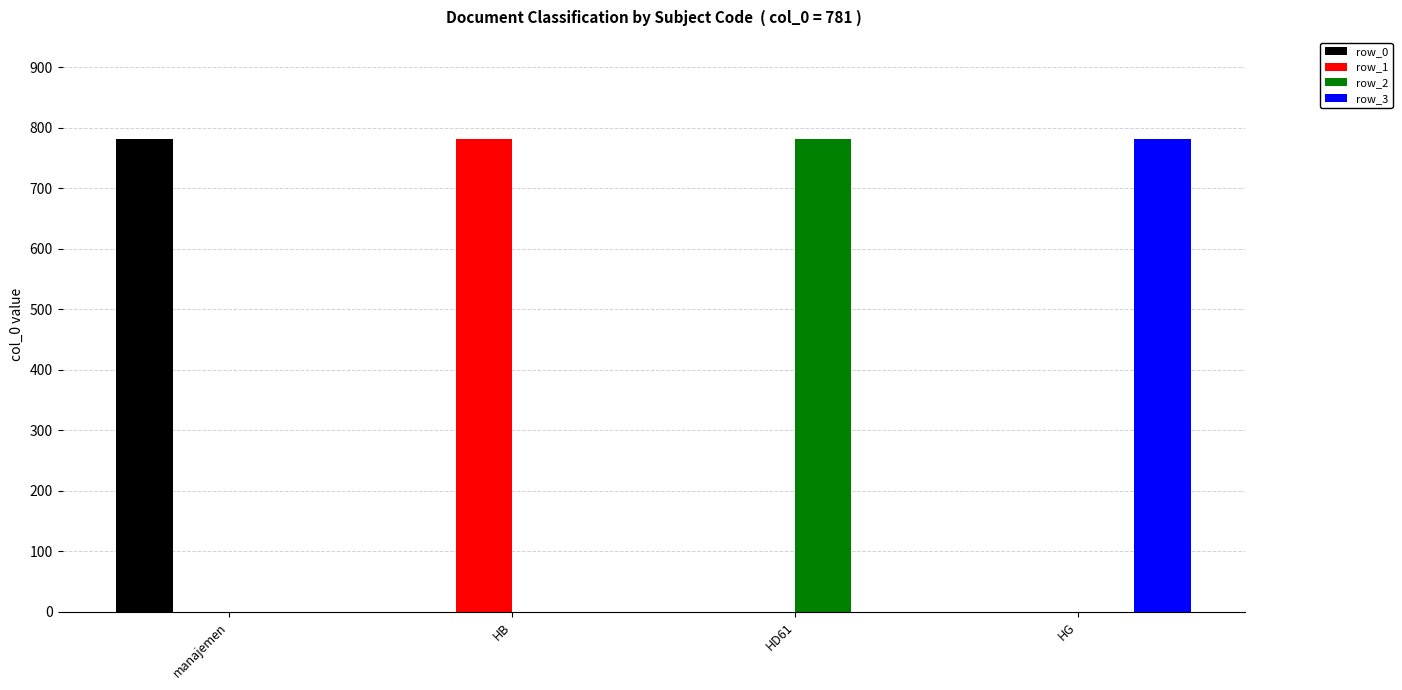

Reading left to right, transcribe all the data shown in this chart.

row_0: manajemen=781	HB=0	HD61=0	HG=0
row_1: manajemen=0	HB=781	HD61=0	HG=0
row_2: manajemen=0	HB=0	HD61=781	HG=0
row_3: manajemen=0	HB=0	HD61=0	HG=781